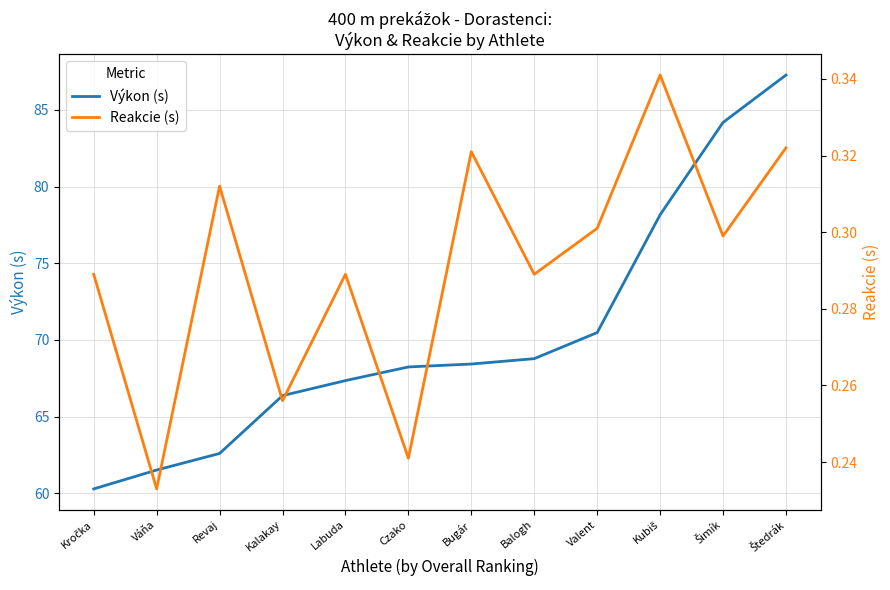

Does the chart have visible grid lines?

Yes